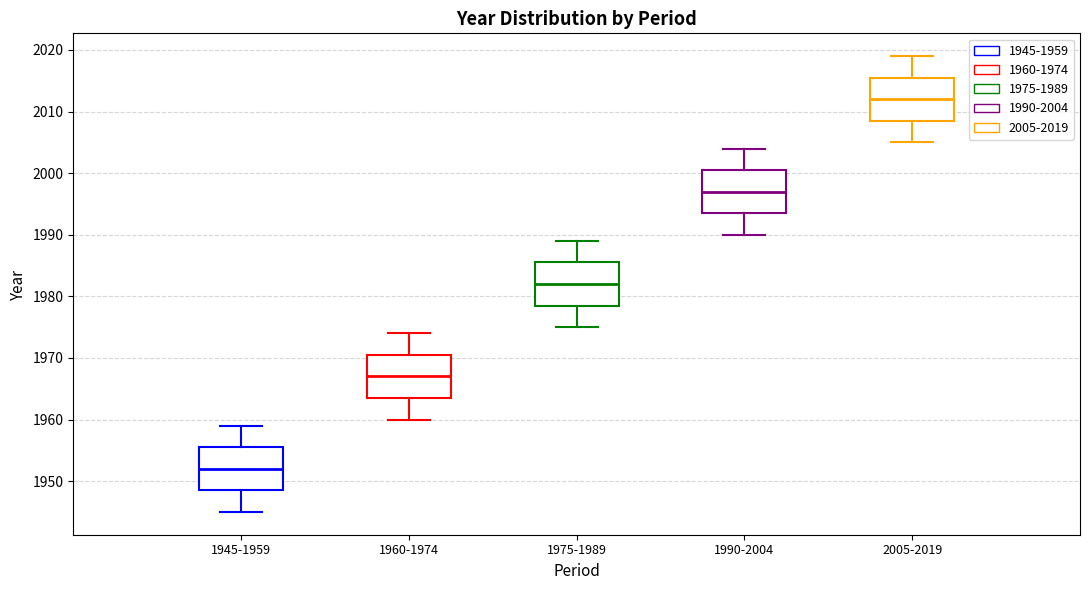

Which box has the lowest median line?

1945-1959